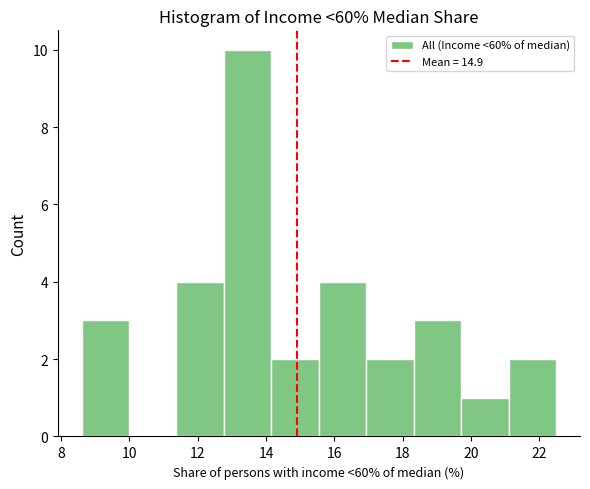

What is the height of the bar covering 18.4 to 19.8 on the x-axis? Neither the bar edges nor the heights are printed on the chart, so give them approximately, as read against the axes.

3